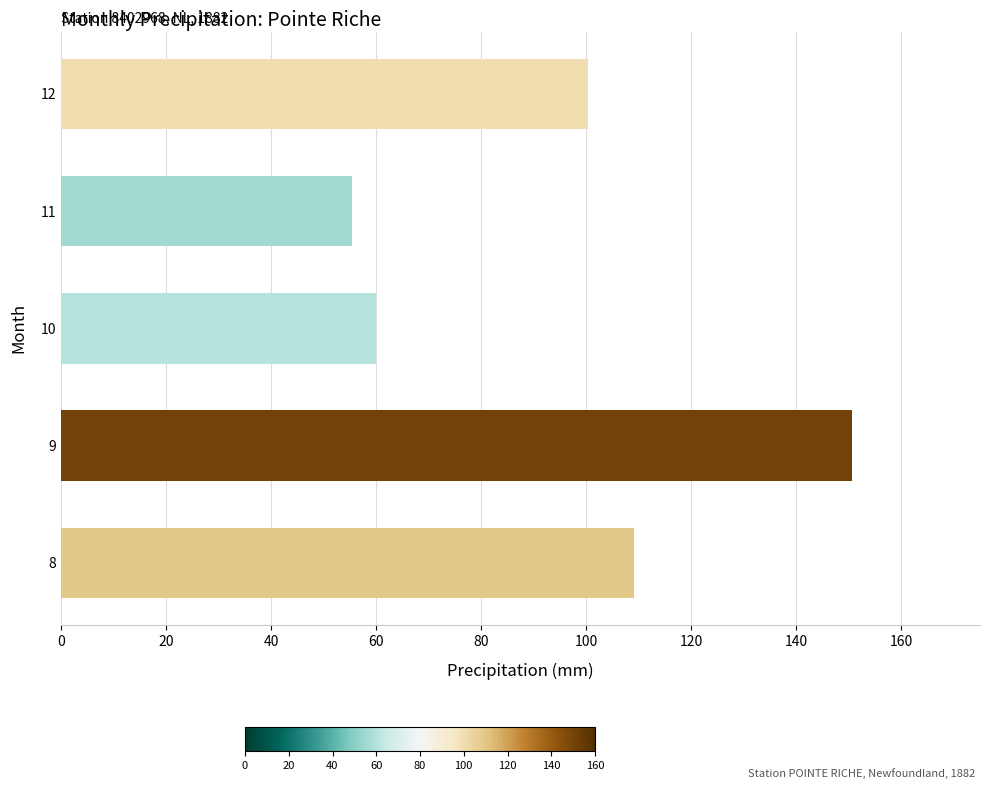

What is the maximum value shown in the chart?

150.7